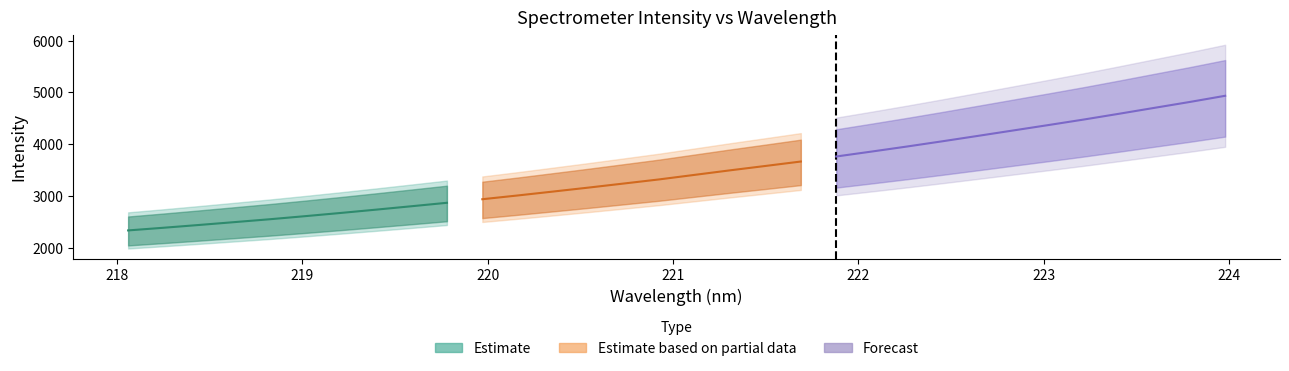

Between 10 and 15, which is larger?

15